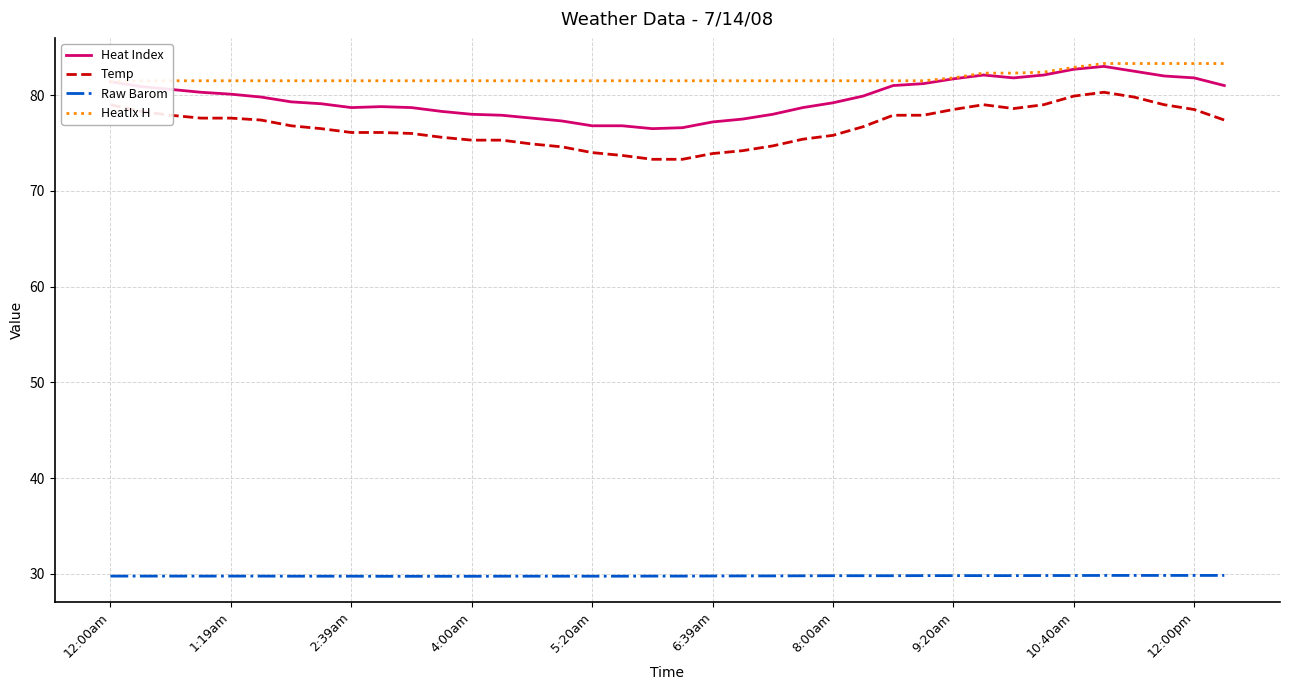

True or false: Temp and Heat Index cross at least once.

False